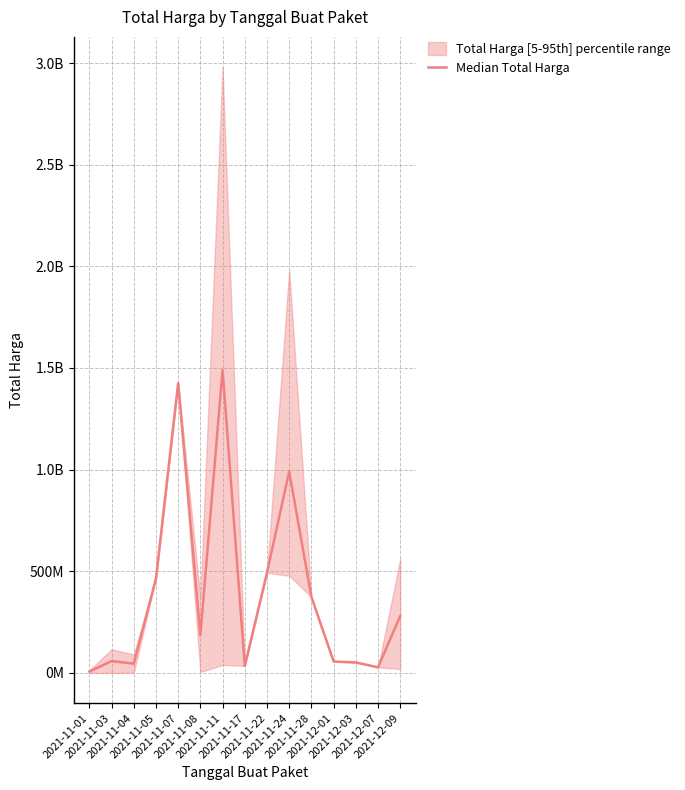

What is the label of the 4th point from the left?

2021-11-05